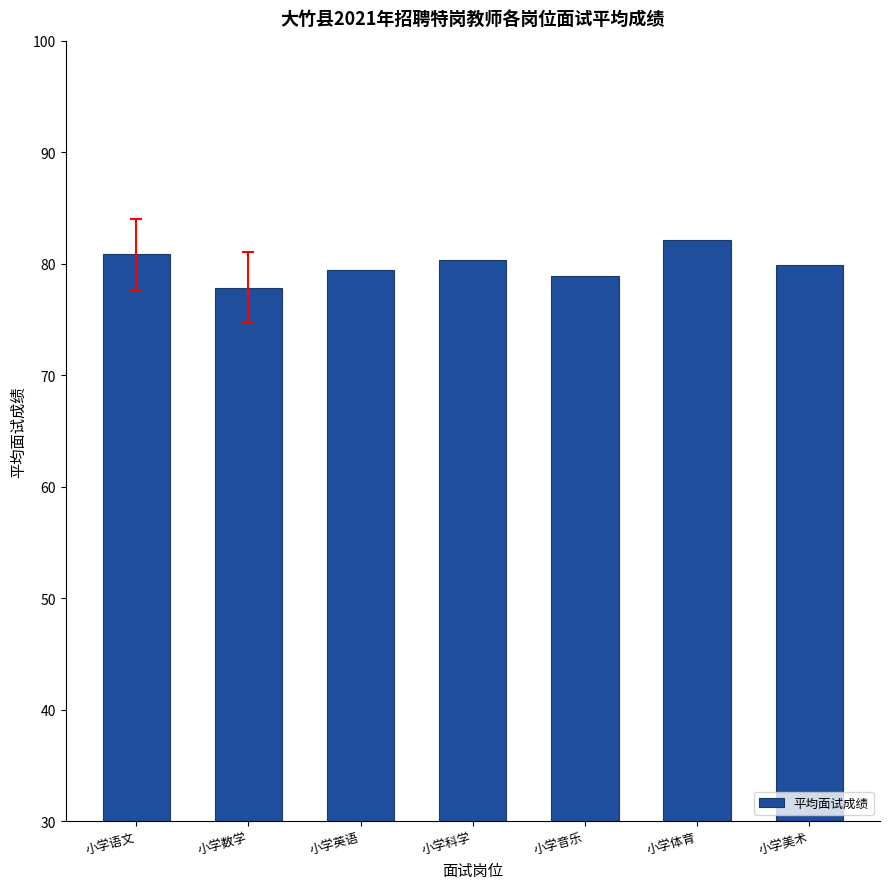

Approximately how many times larger is the value at 小学科学 compared to 小学美术?

1.0